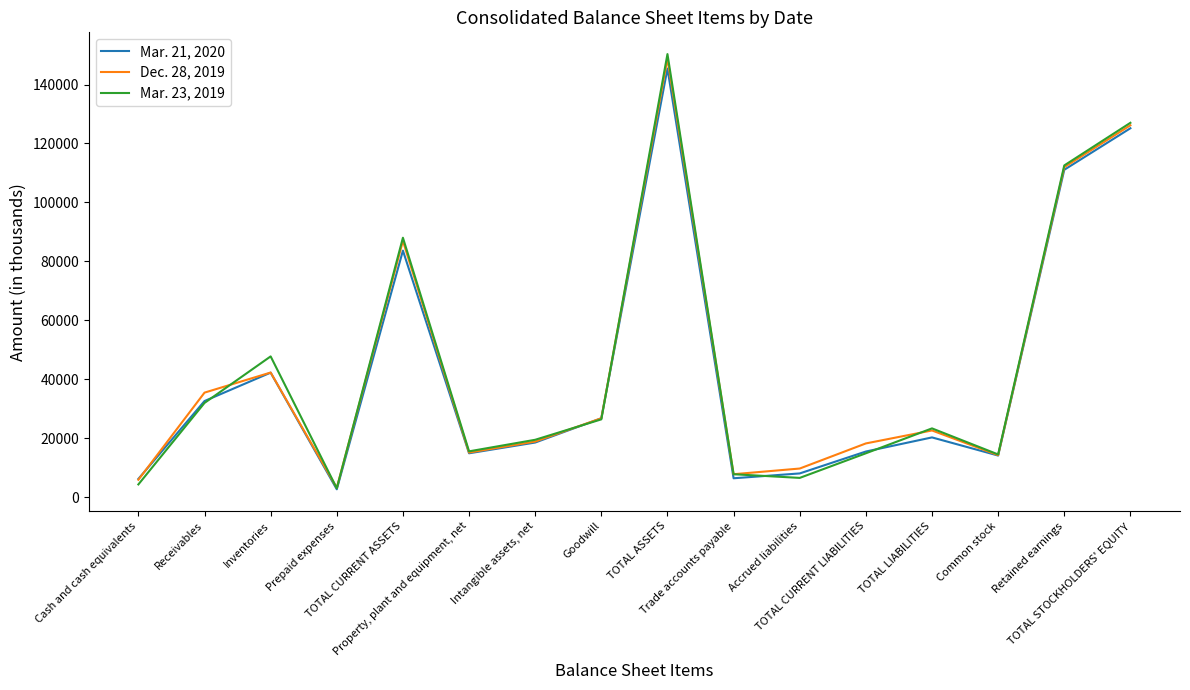

Does the chart display data point markers on the line(s)?

No